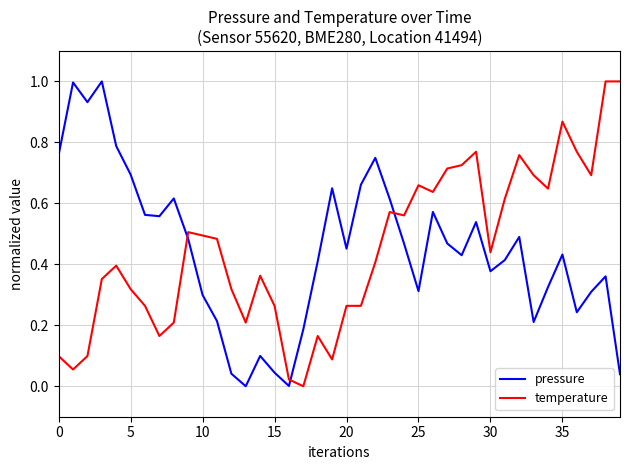

What is the highest value of the pressure series?

1.0